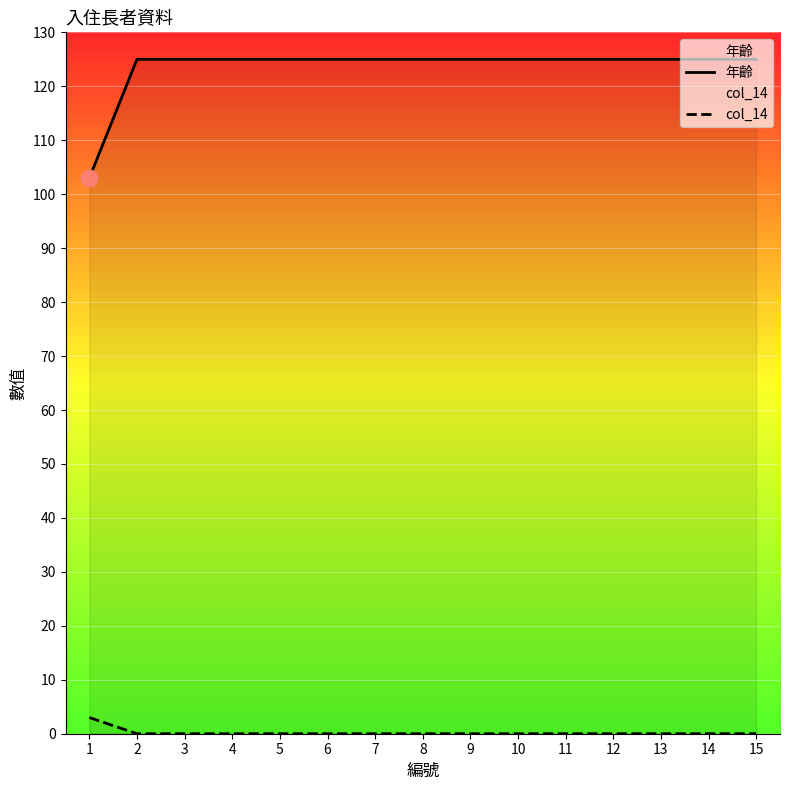

Rank the series at 13 from highest to lowest value.

年齡, col_14